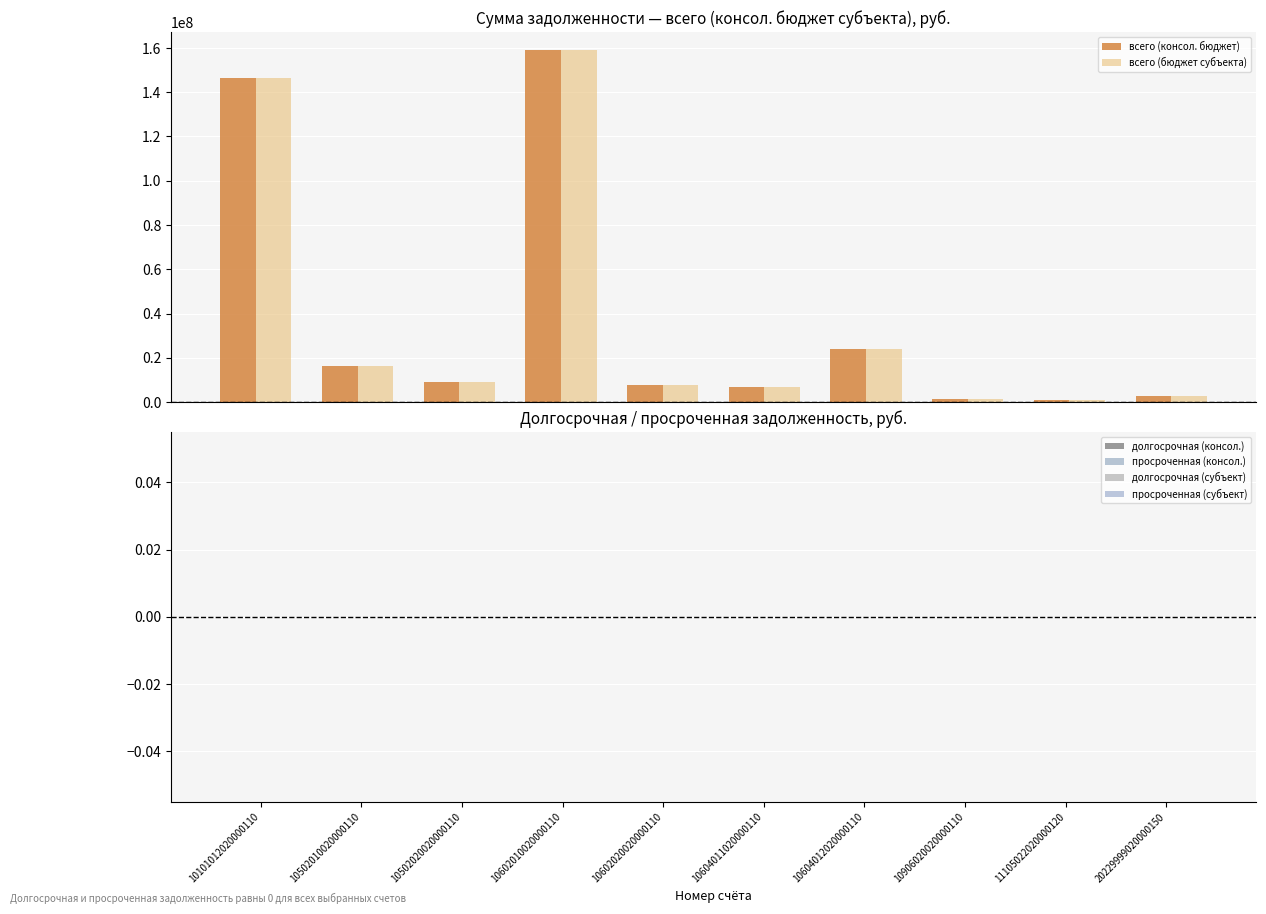

What is the difference between the maximum and minimum values in the всего (бюджет субъекта) series?

158156522.6